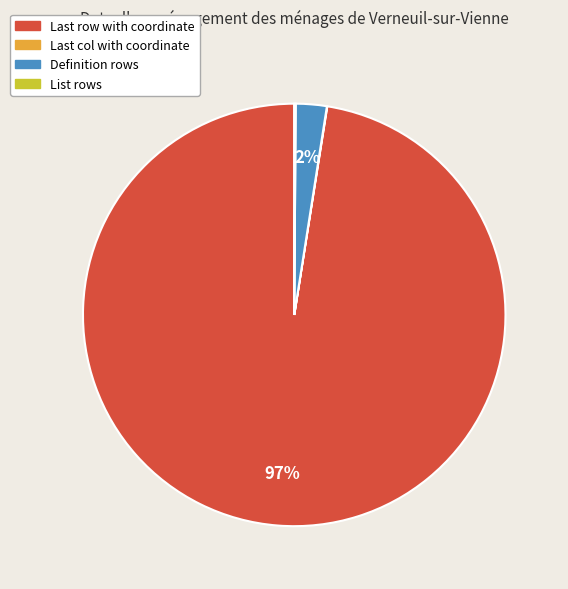

Which slice is the largest?

Last row with coordinate